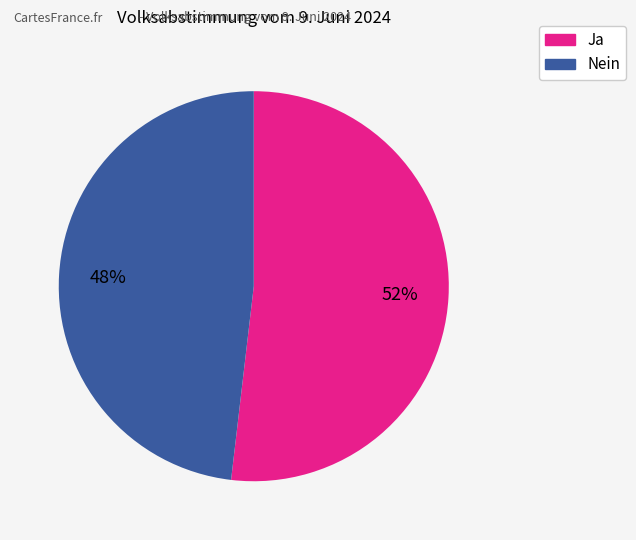

Approximately how many times larger is the value at Ja compared to Nein?

1.1